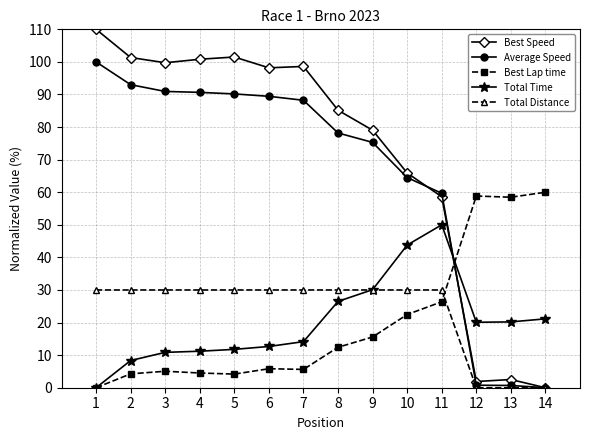

True or false: Best Lap time has a value of 0.0 at 1.

True